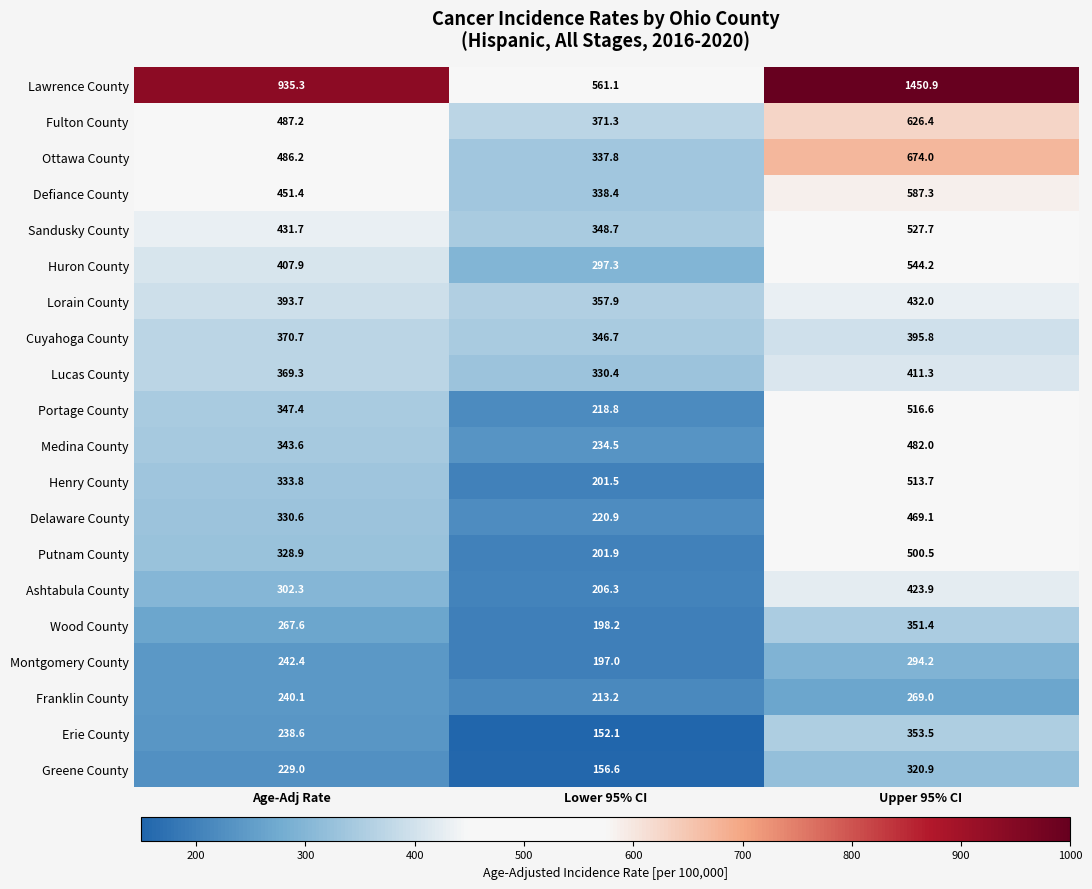

At which label does Henry County first exceed 333?

Age-Adj Rate